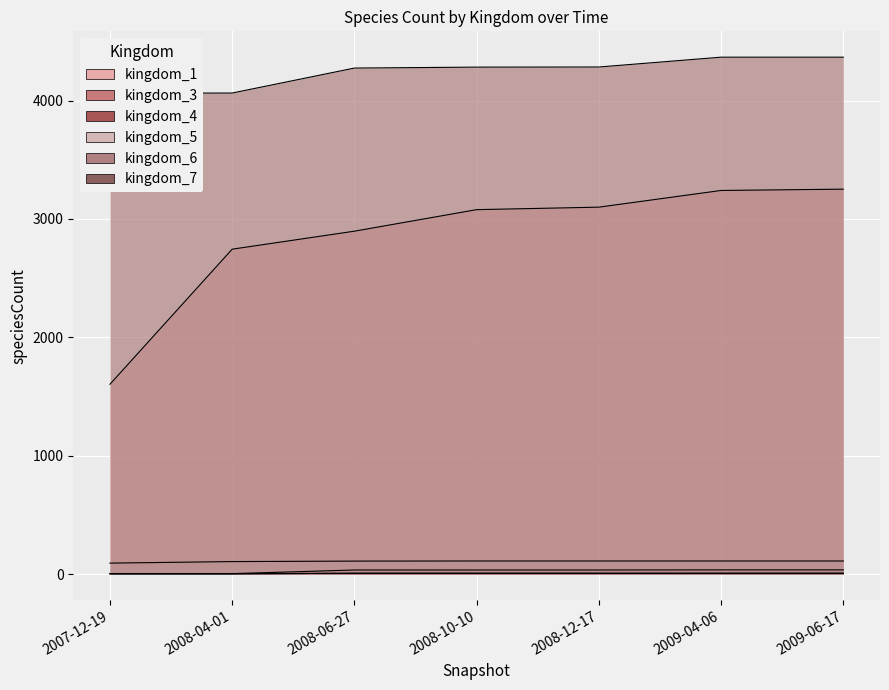

What is the label of the 6th point from the left?

2009-04-06